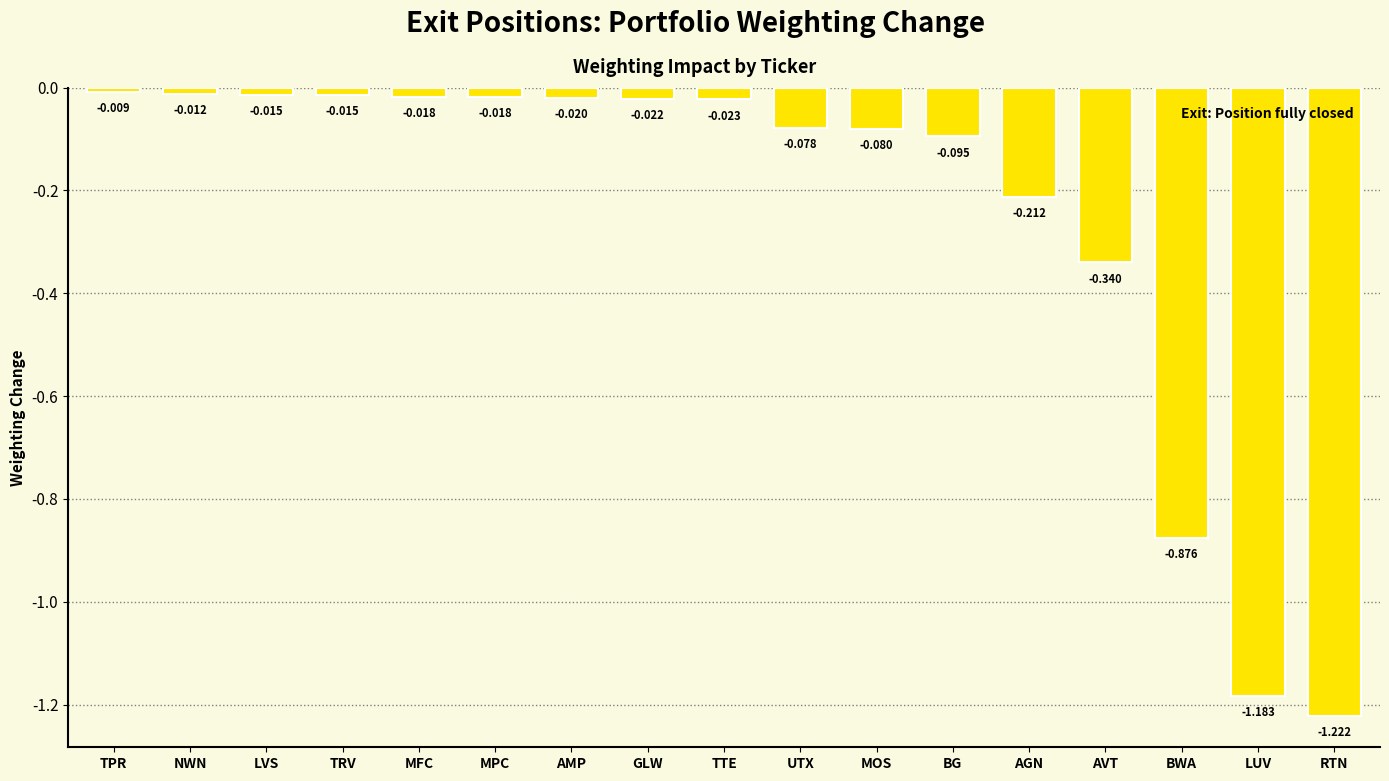

At which category does the chart reach its peak across all series?

TPR